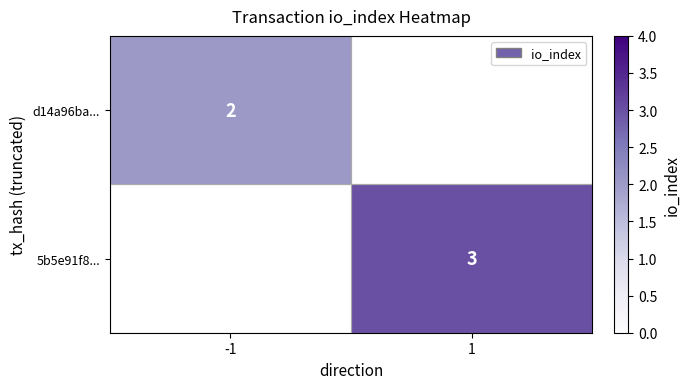

The 5b5e91f8... series shows 3 at 1. True or false?

True